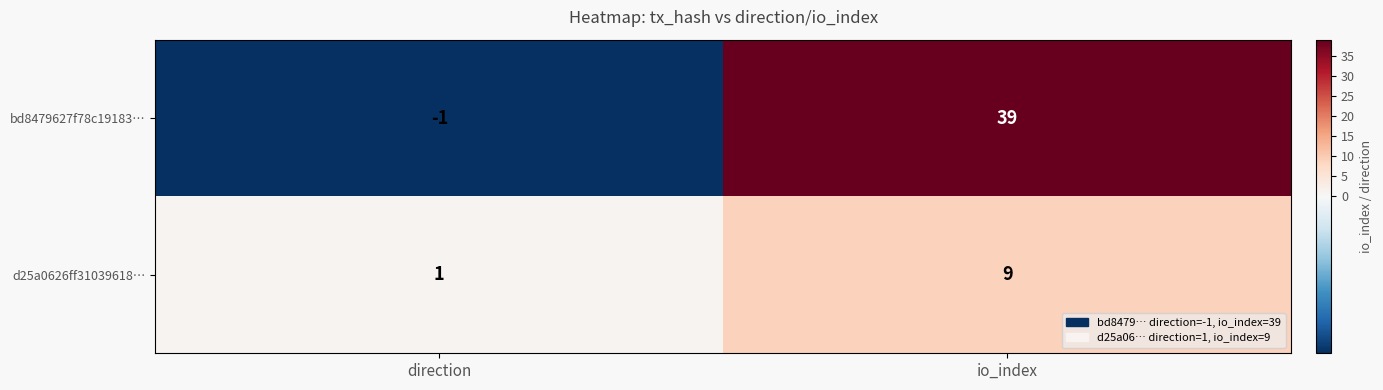

Reading left to right, list all the values displayed in this chart.

bd8479627f78c19183…: -1	39
d25a0626ff31039618…: 1	9